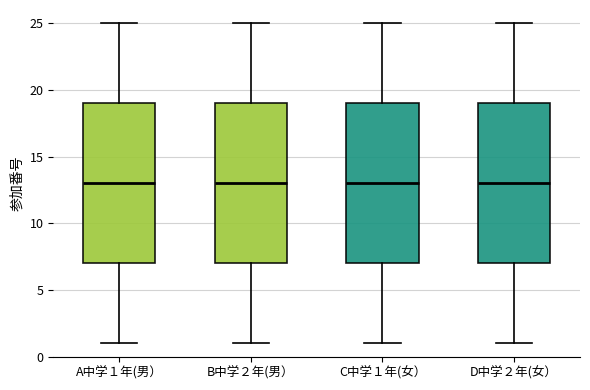

Reading left to right, transcribe this box plot: for each box, give where its median line is, the range the box spans, and where its two whiskers end, as read against the y-axis. The values are not printed on the chart, so give them approximately, as read against the axis.

A中学１年(男）: median 13, box 7 to 19, whiskers 1 to 25
B中学２年(男）: median 13, box 7 to 19, whiskers 1 to 25
C中学１年(女）: median 13, box 7 to 19, whiskers 1 to 25
D中学２年(女）: median 13, box 7 to 19, whiskers 1 to 25